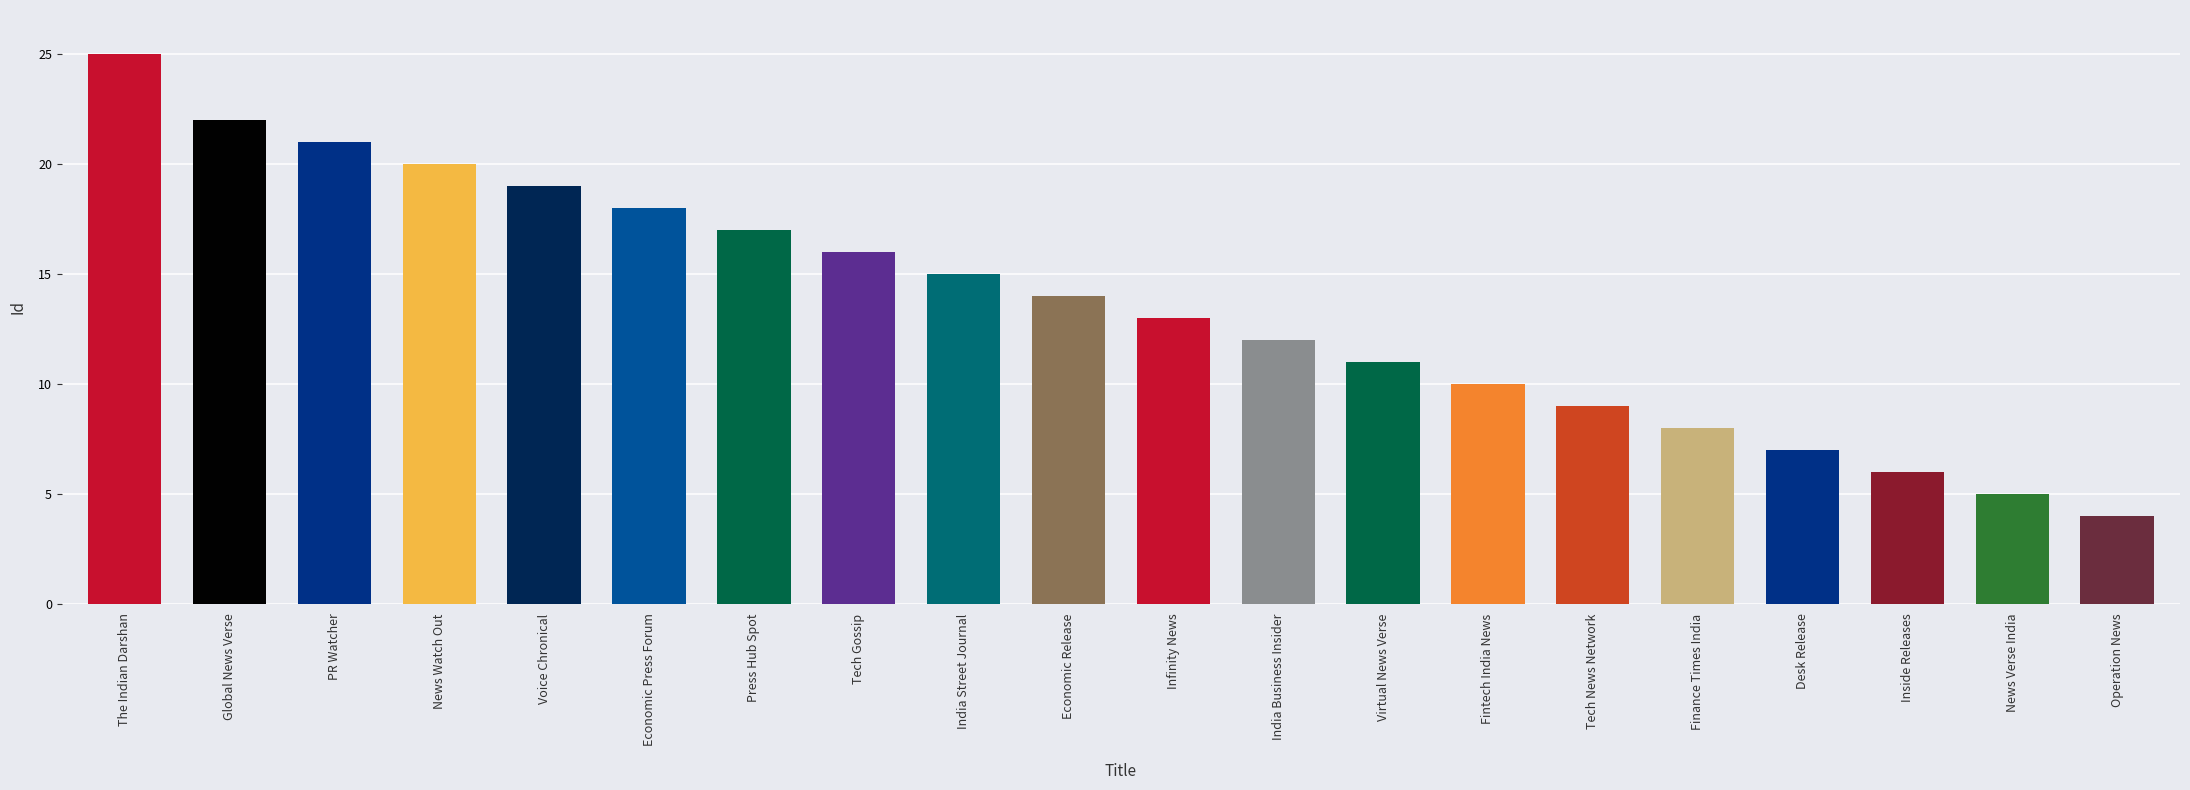

What is the greatest value displayed?

25